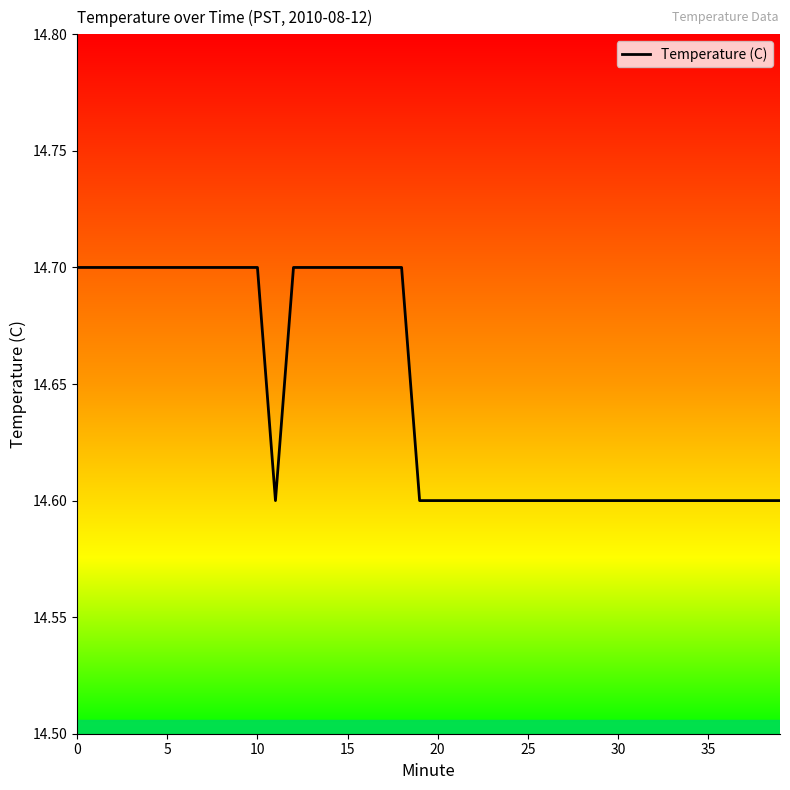

Count the number of categories in the chart.

40